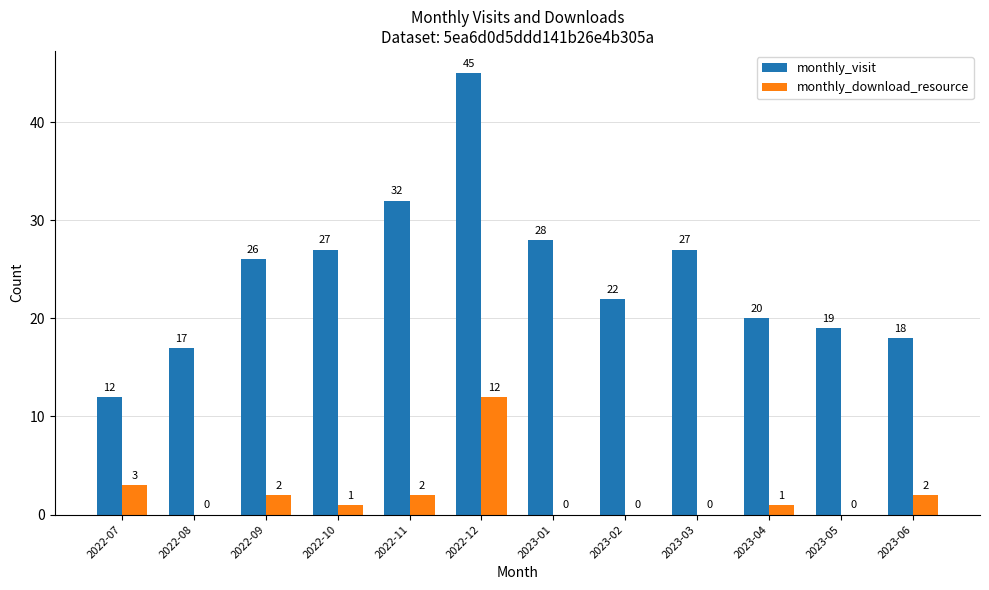

Which series has the largest total across all categories?

monthly_visit